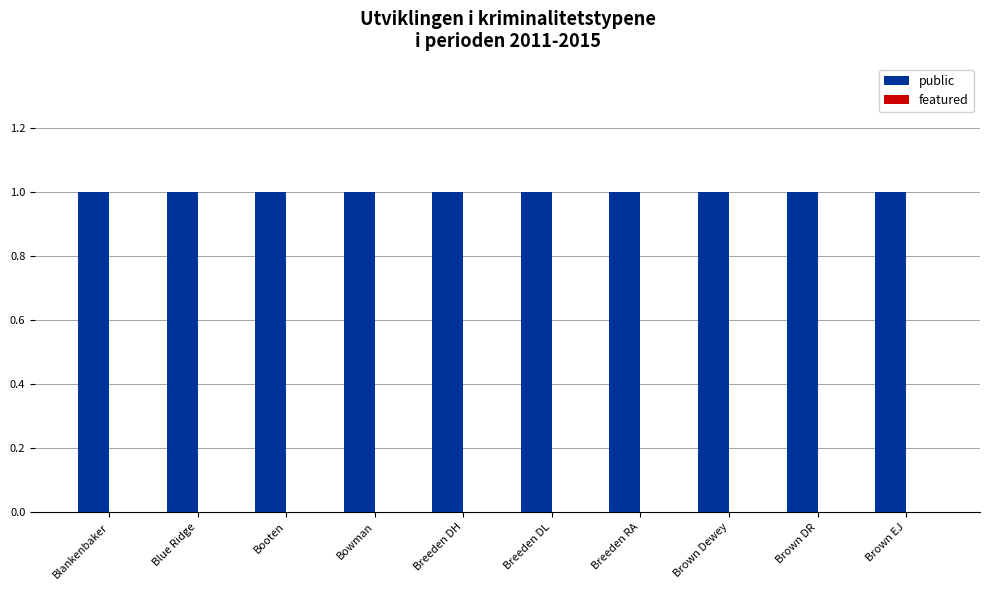

Are the bars grouped side by side (vs. stacked)?

Yes